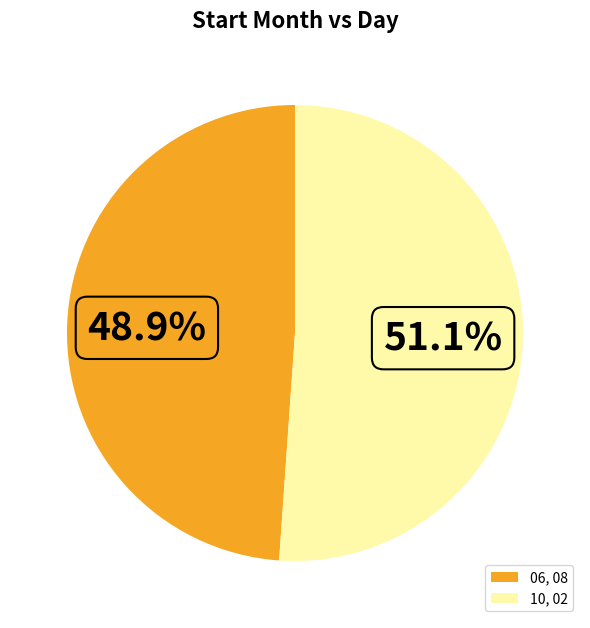

How many segments does this pie chart have?

2